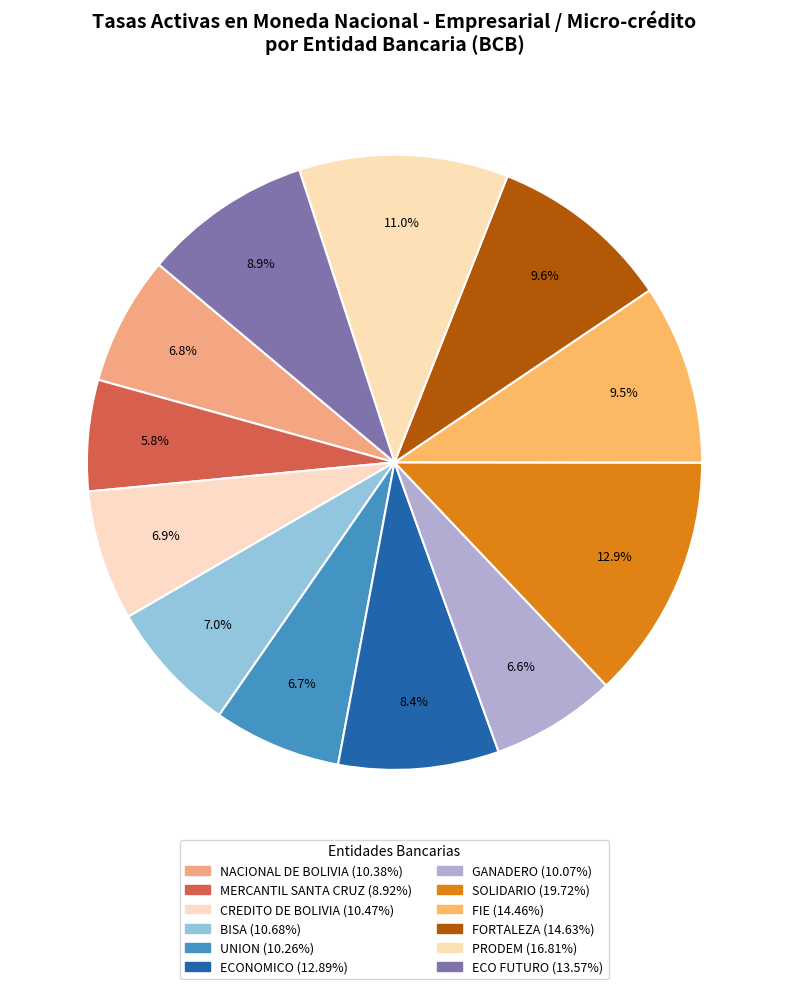

What portion of the pie excludes BISA?

93.0%